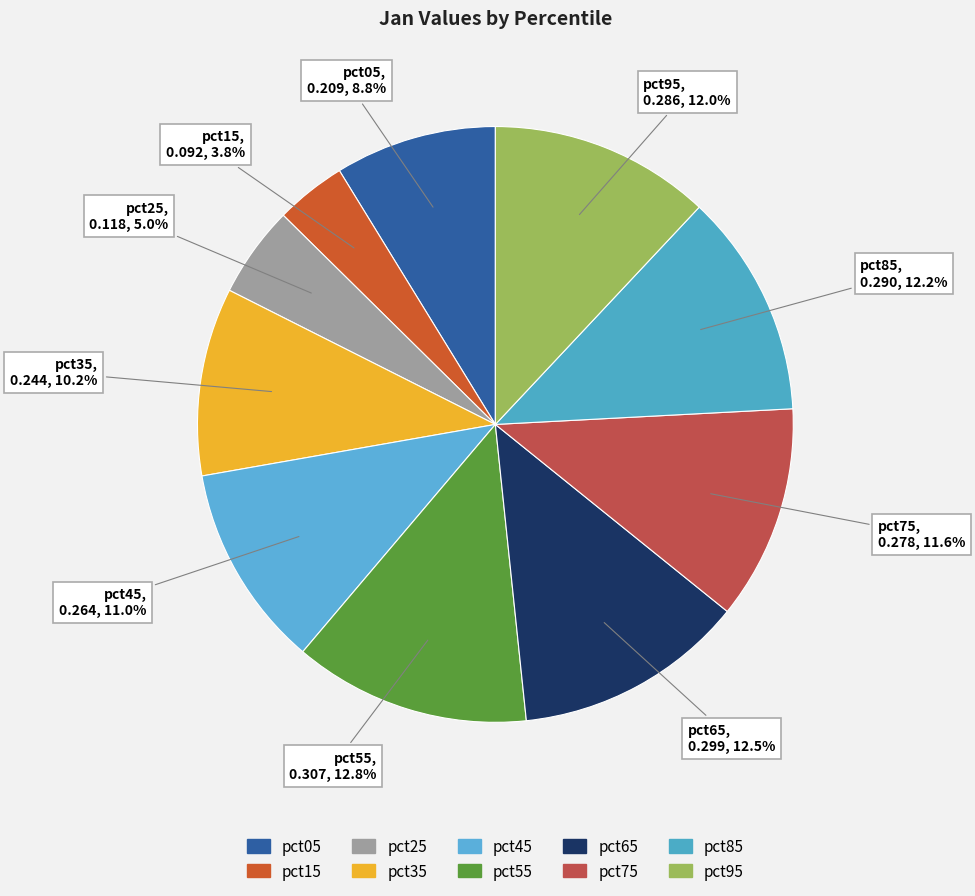

True or false: pct05 accounts for 9% of the total.

True